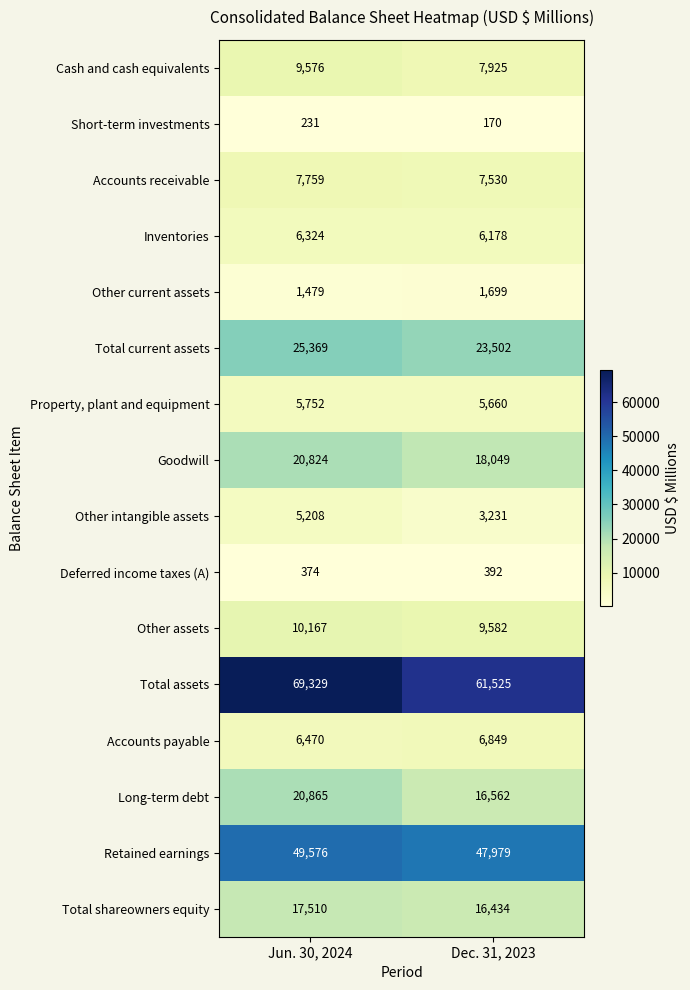

Where is Other assets nearest to the value 9874?

Dec. 31, 2023